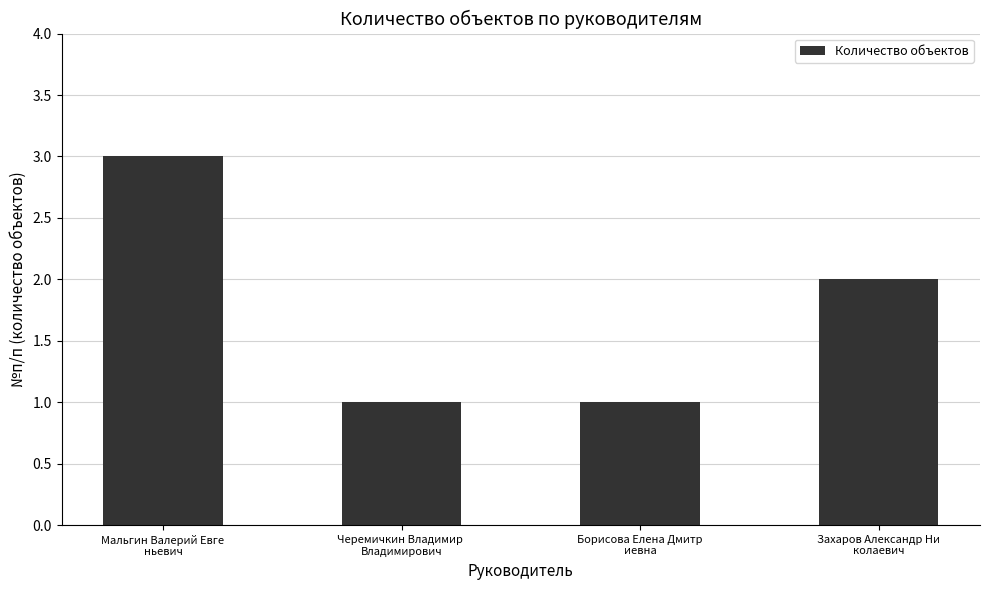

What is the ratio of the value at Захаров Александр Ни
колаевич to the value at Мальгин Валерий Евге
ньевич?

0.7